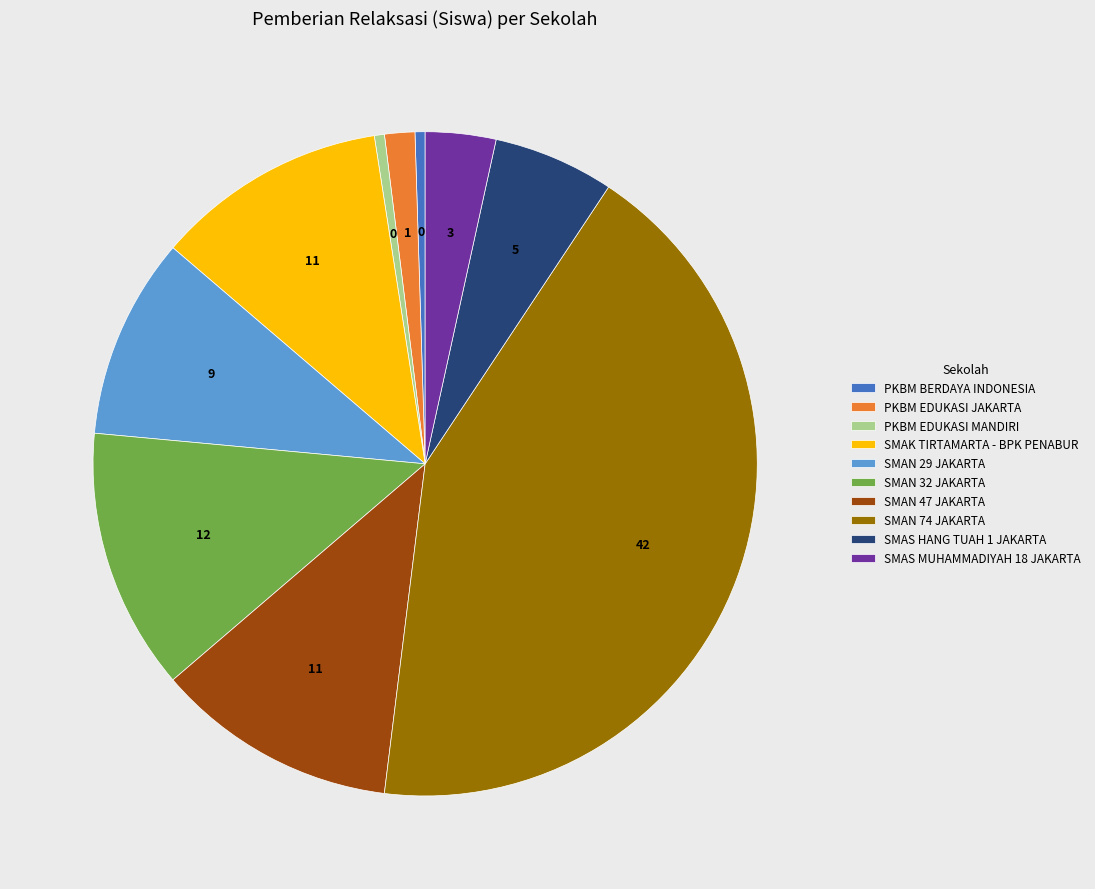

Between SMAK TIRTAMARTA - BPK PENABUR and PKBM EDUKASI JAKARTA, which is larger?

SMAK TIRTAMARTA - BPK PENABUR